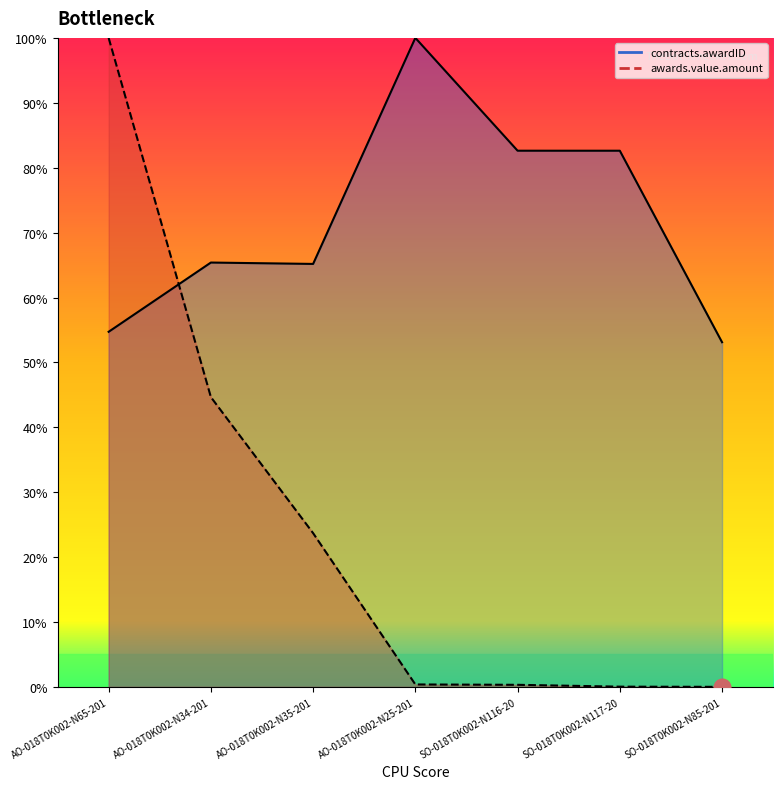

Rank the series by their average value, from highest to lowest.

contracts.awardID, awards.value.amount